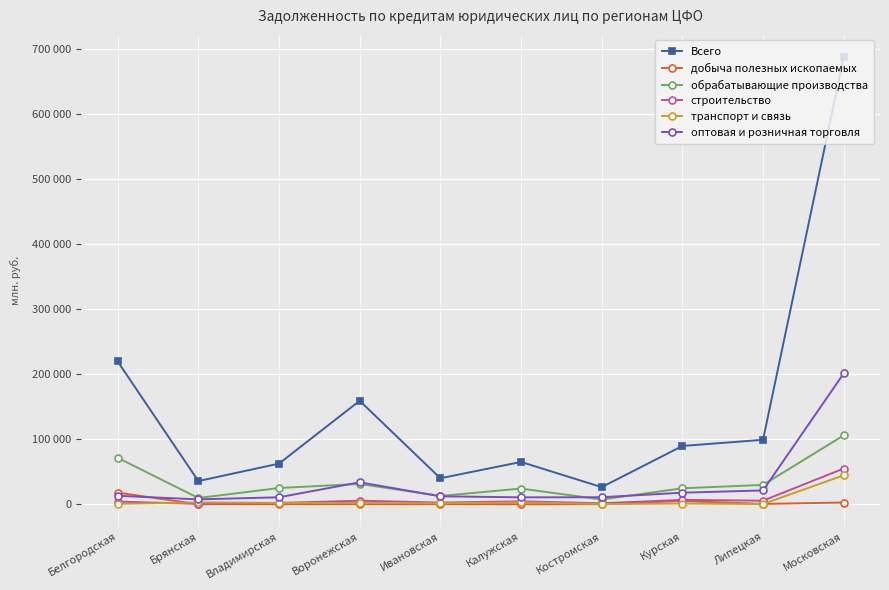

Is this an area chart (filled region under the line)?

No